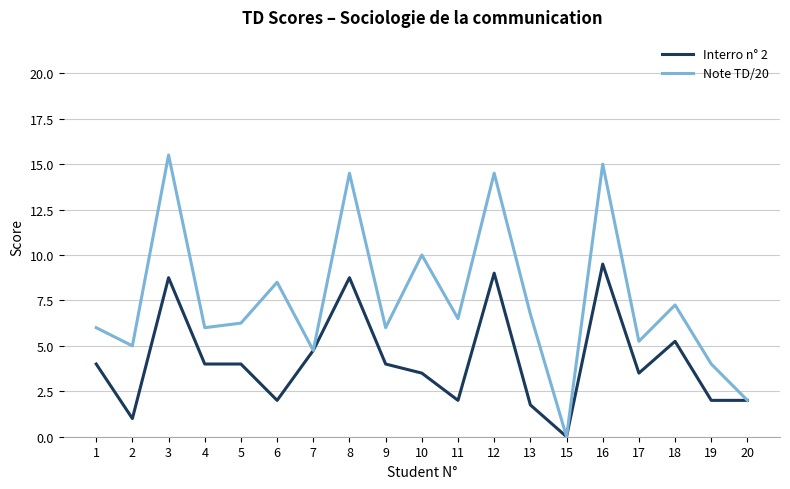

The value of Interro n° 2 at 20 is 2.0. True or false?

True